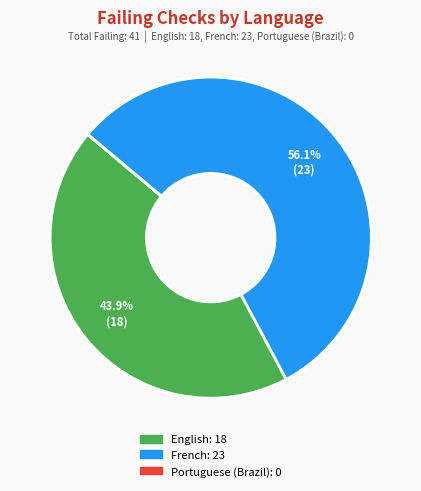

To the nearest percent, what percentage of the pie is French?

56%